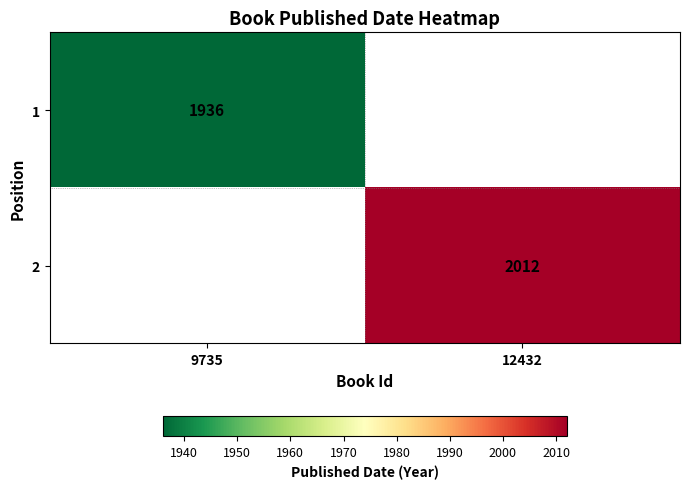

True or false: 1 has a value of 1936 at 9735.

True